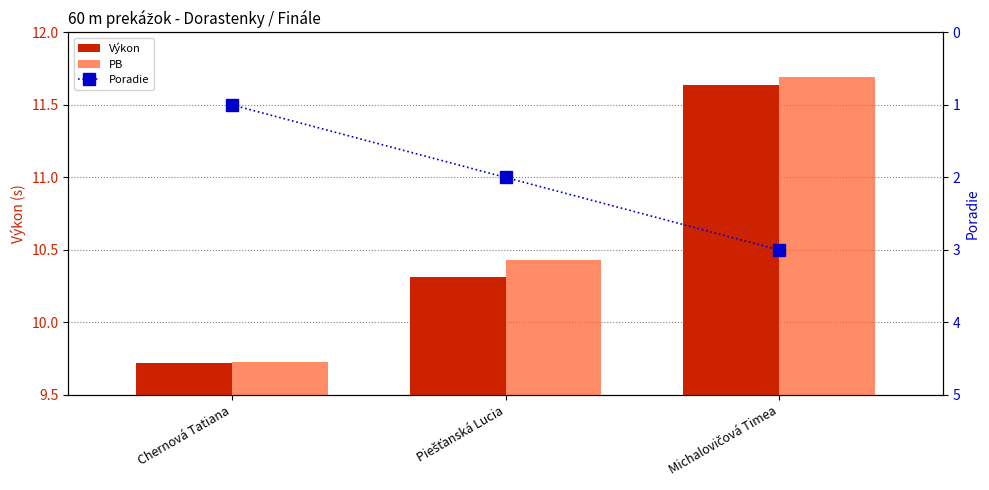

What is the value of the Poradie bar at the 2nd from the left?

2.0